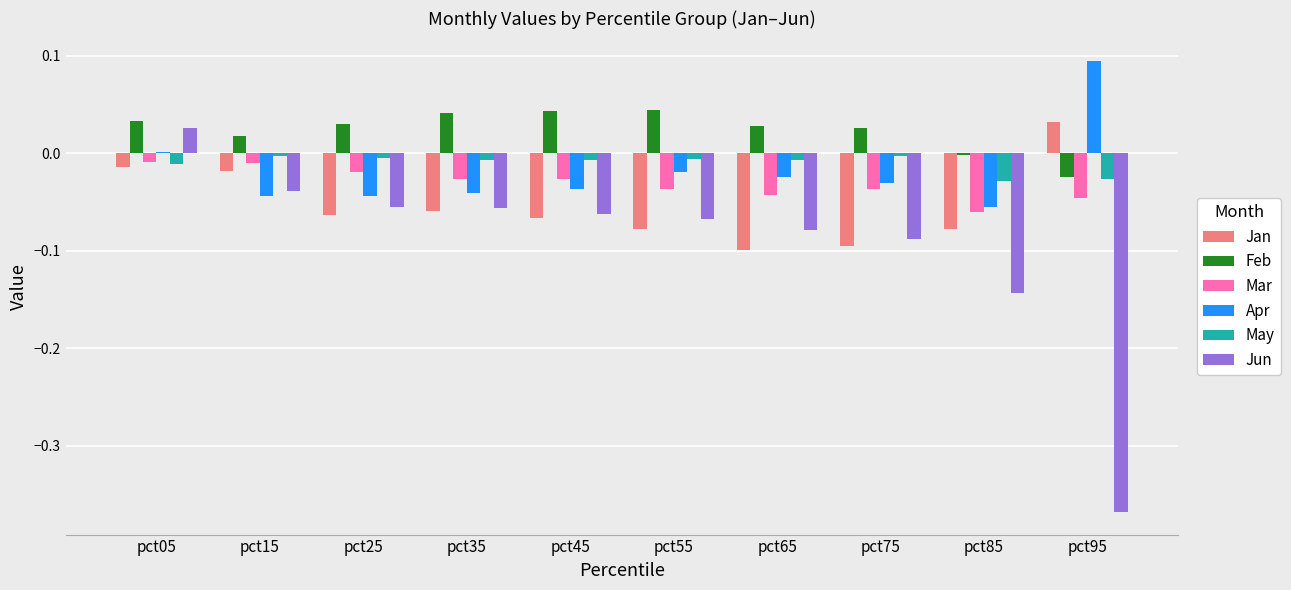

Is the value of Mar at pct65 greater than the value of Jun at pct85?

Yes